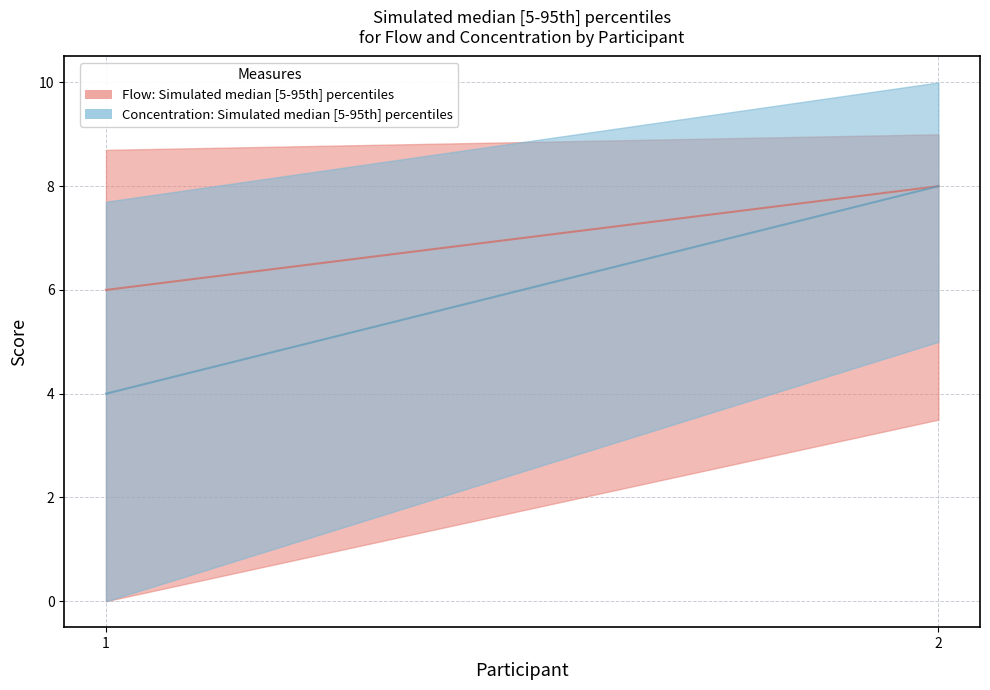

Is this an area chart (filled region under the line)?

No